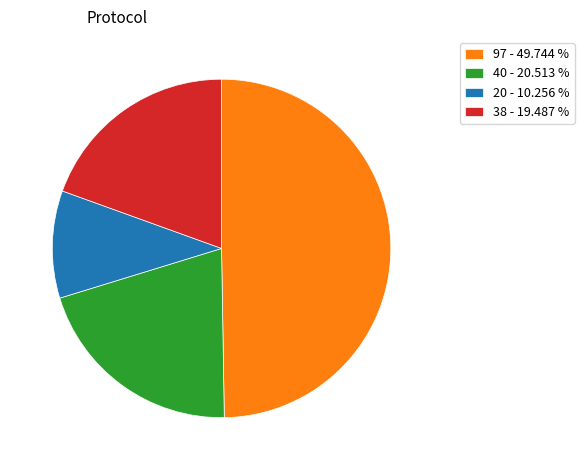

Is 97 - 49.744 % the majority of the pie?

No